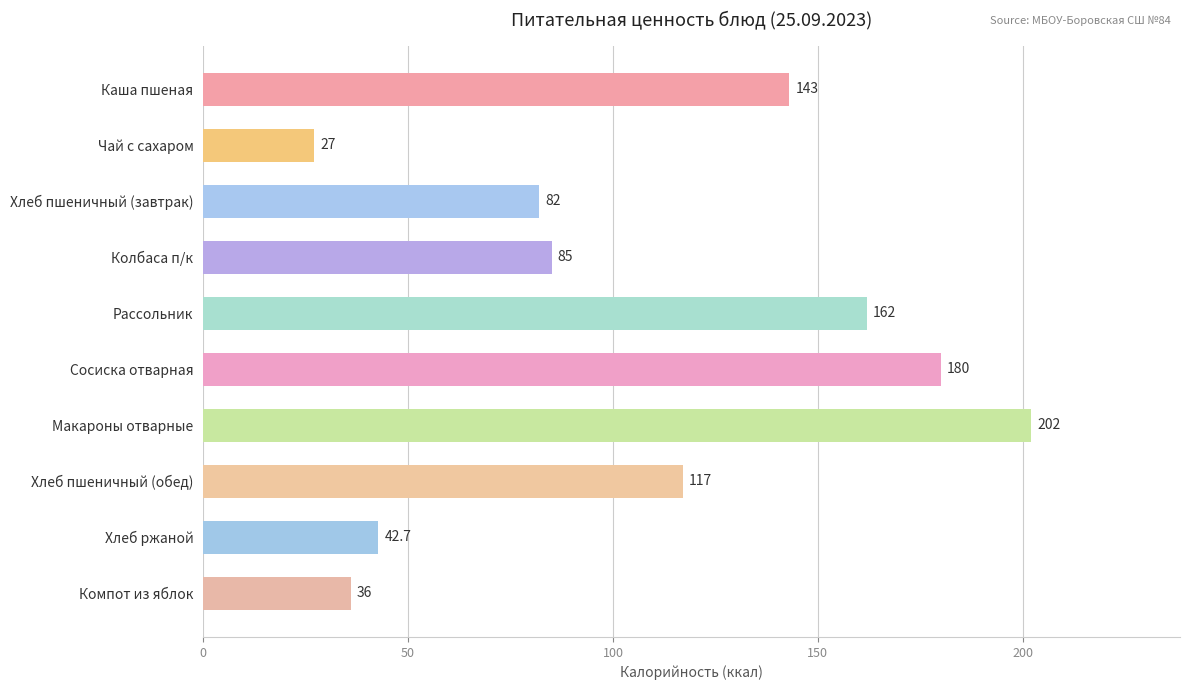

Reading top to bottom, transcribe all the data shown in this chart.

Каша пшеная=143.0	Чай с сахаром=27.0	Хлеб пшеничный (завтрак)=82.0	Колбаса п/к=85.0	Рассольник=162.0	Сосиска отварная=180.0	Макароны отварные=202.0	Хлеб пшеничный (обед)=117.0	Хлеб ржаной=42.7	Компот из яблок=36.0